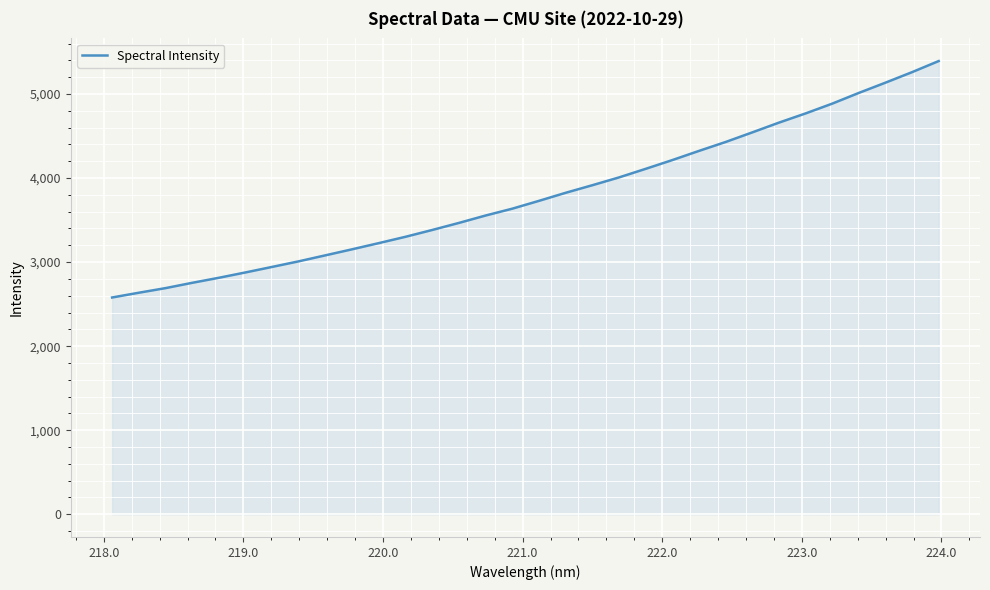

What is the difference between the maximum and minimum values?

2812.2